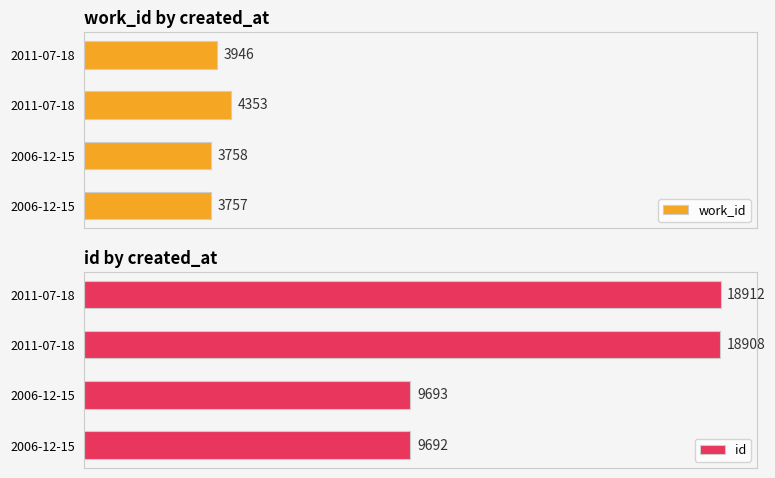

What is the smallest value displayed?

3757